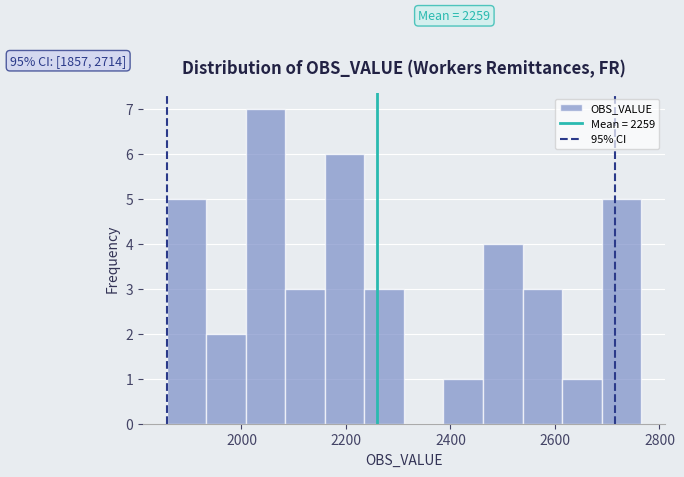

Read against the x-axis, roughly where is the centre of the tallest bar?

2040